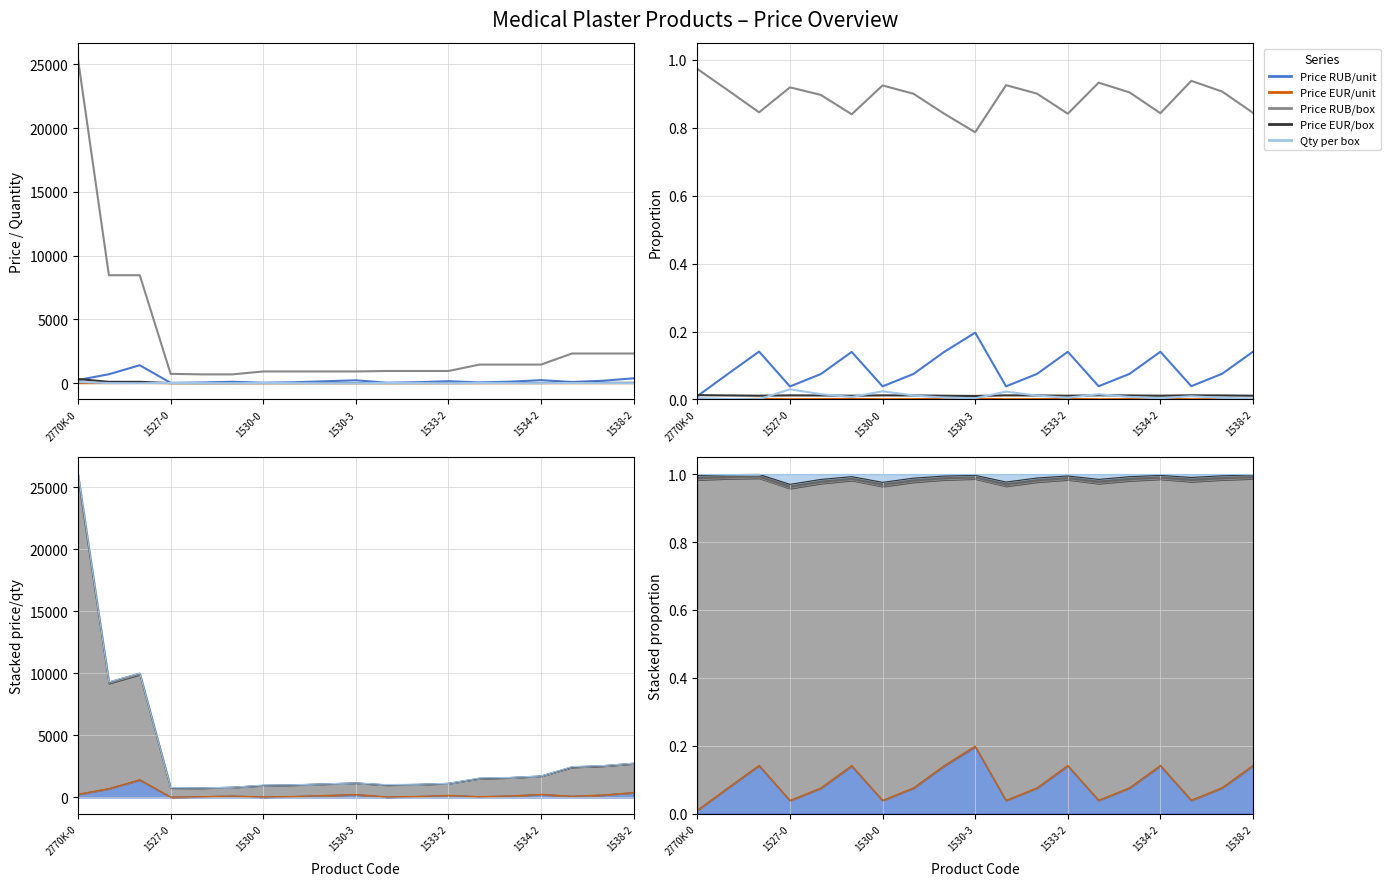

List the series in order of their peak value, lowest first.

Price EUR/unit, Price EUR/box, Qty per box, Price RUB/unit, Price RUB/box